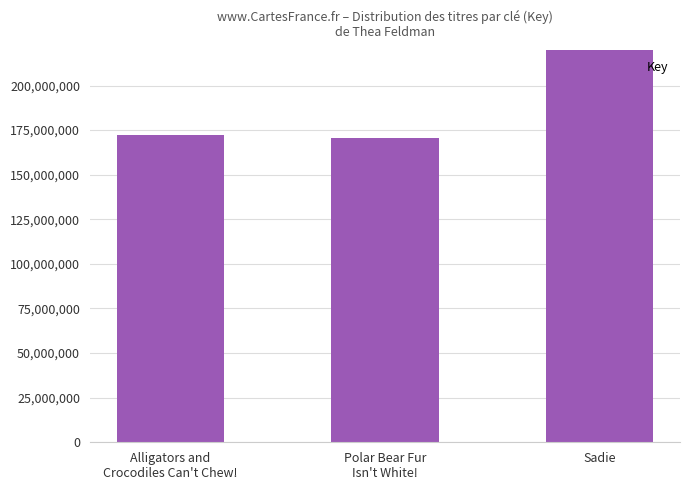

What is the value of the 2nd bar from the left?

170396129